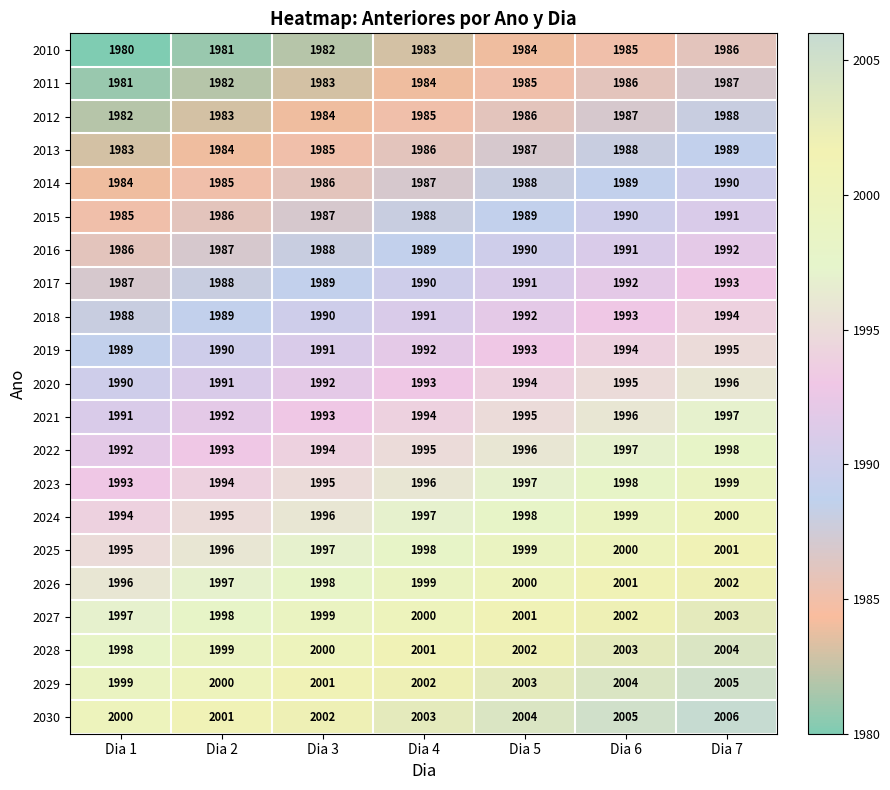

Rank the series at Dia 5 from lowest to highest value.

2010, 2011, 2012, 2013, 2014, 2015, 2016, 2017, 2018, 2019, 2020, 2021, 2022, 2023, 2024, 2025, 2026, 2027, 2028, 2029, 2030